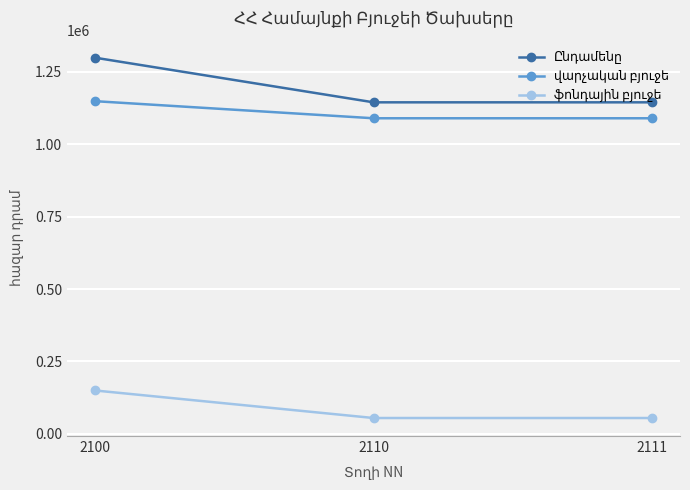

What is the difference between the highest and lowest values at 2111?

1089009